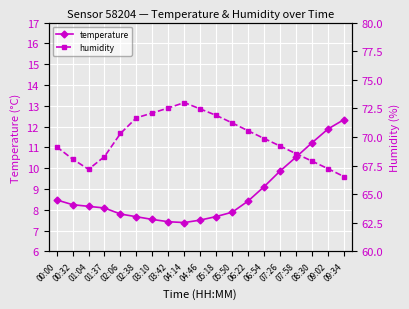

Which category has the lowest value across all series?

04:14